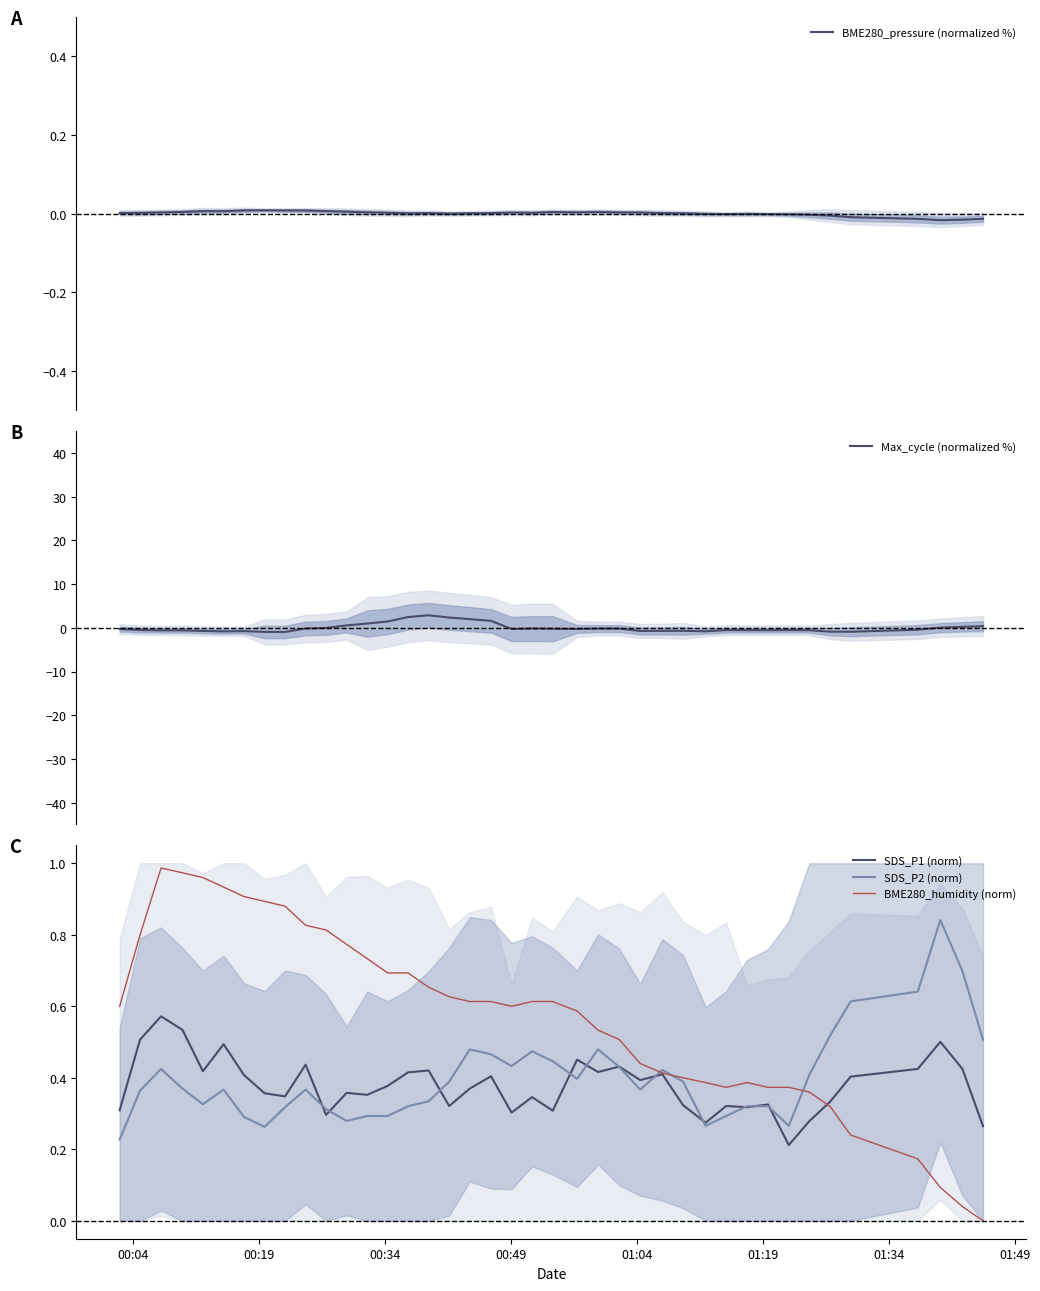

After their last crossing, which series has the higher values: BME280_humidity (norm) or SDS_P2 (norm)?

SDS_P2 (norm)